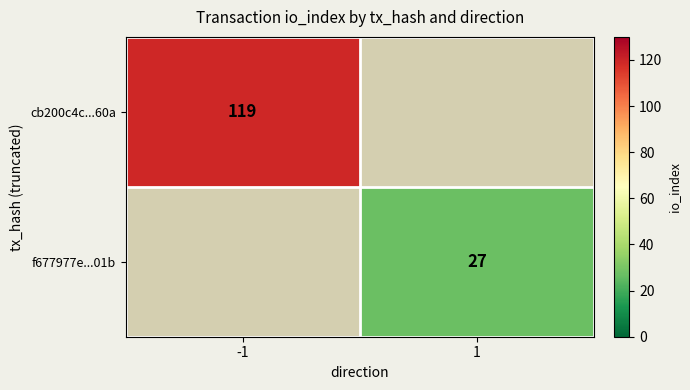

Is the value of cb200c4c...60a at -1 greater than the value of f677977e...01b at 1?

Yes